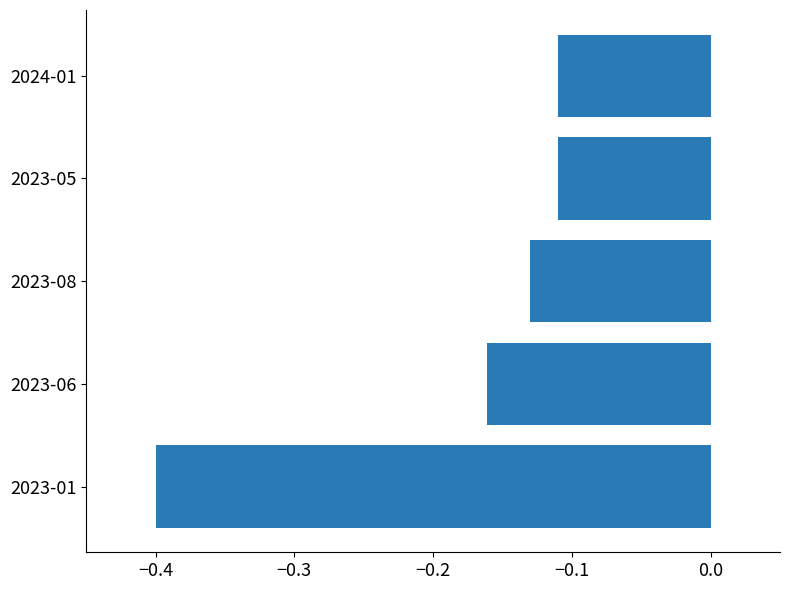

What is the sum of the values at 2023-06 and 2023-08?

-0.3